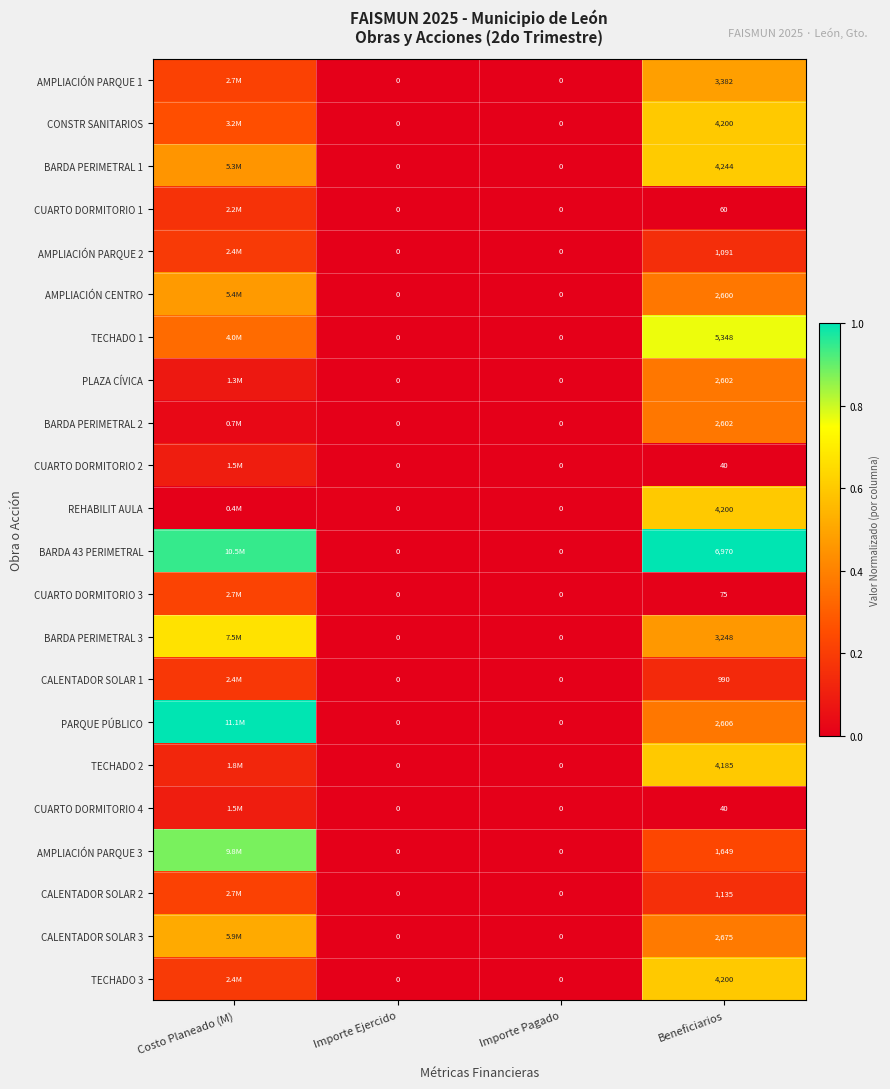

Is the value of AMPLIACIÓN PARQUE 1 at Importe Pagado greater than the value of TECHADO 1 at Beneficiarios?

No